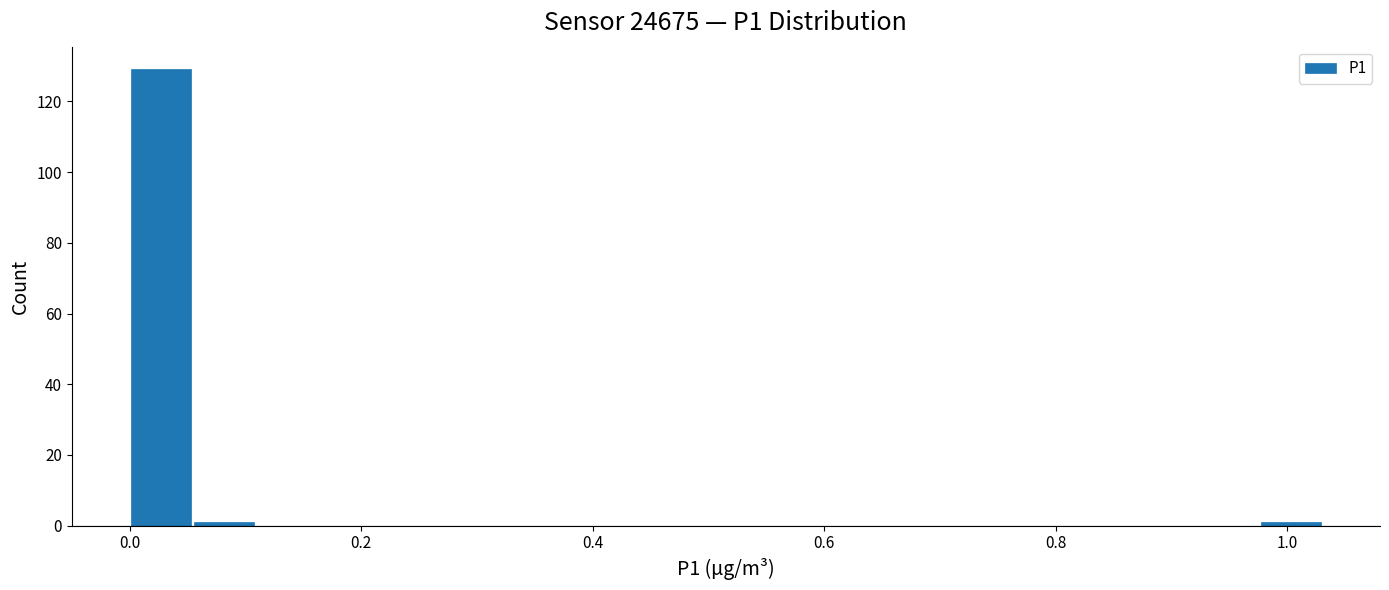

Read against the x-axis, roughly where is the centre of the tallest bar?

0.02